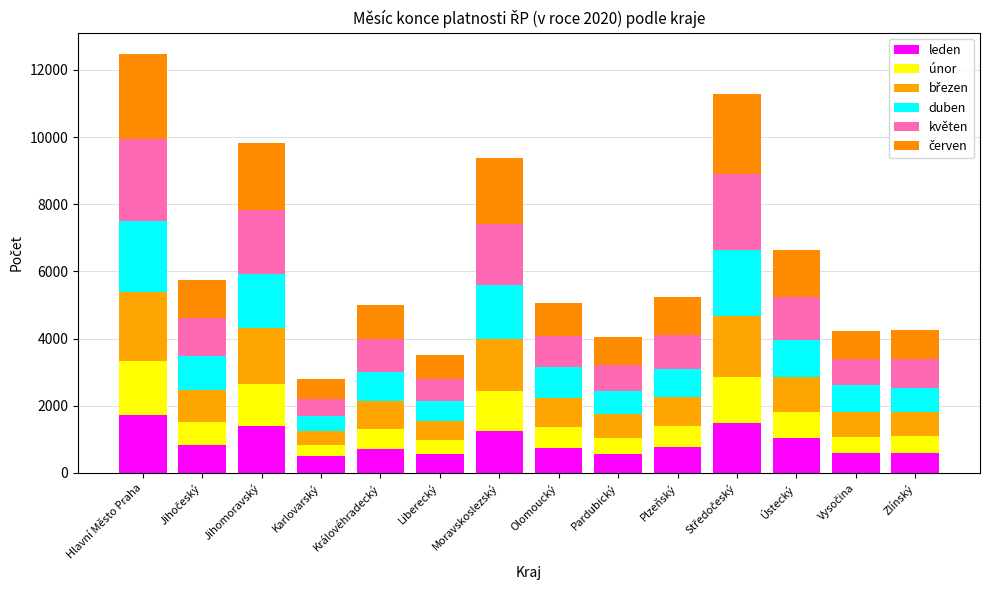

Does the chart contain any negative values?

No